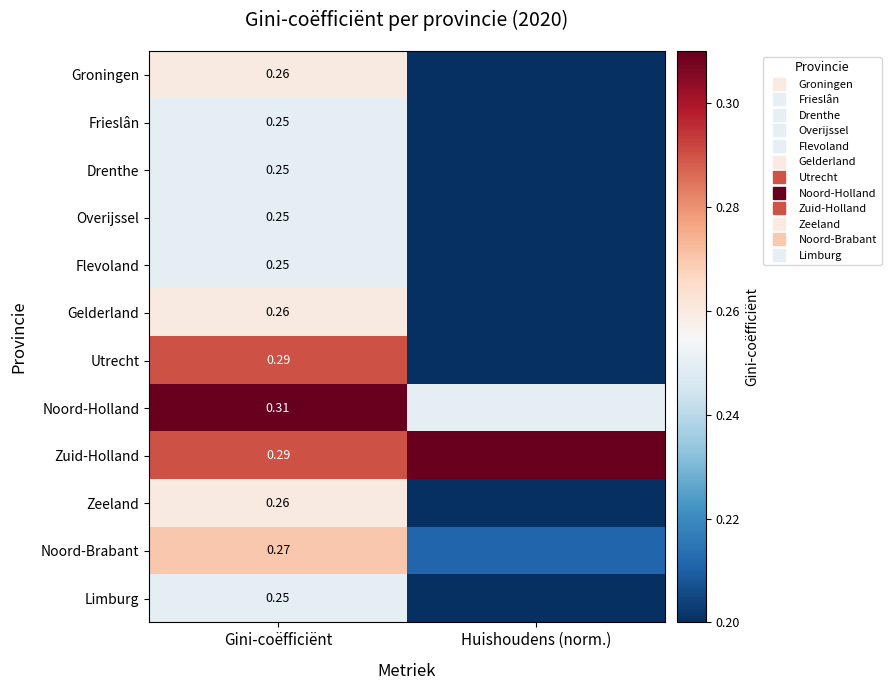

How many Utrecht values are between 0 and 1?

2